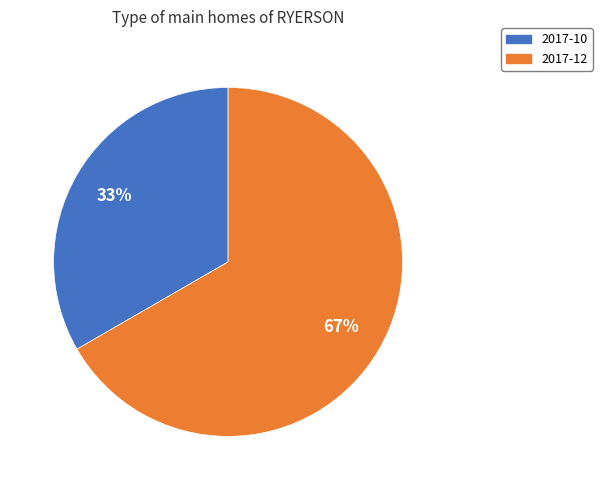

To the nearest percent, what percentage of the pie is 2017-12?

67%